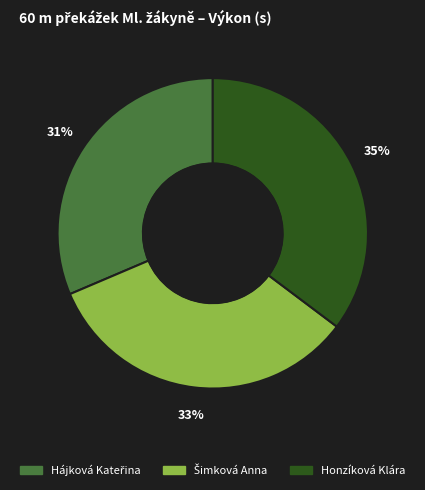

What percentage is the Honzíková Klára slice, to the nearest percent?

35%